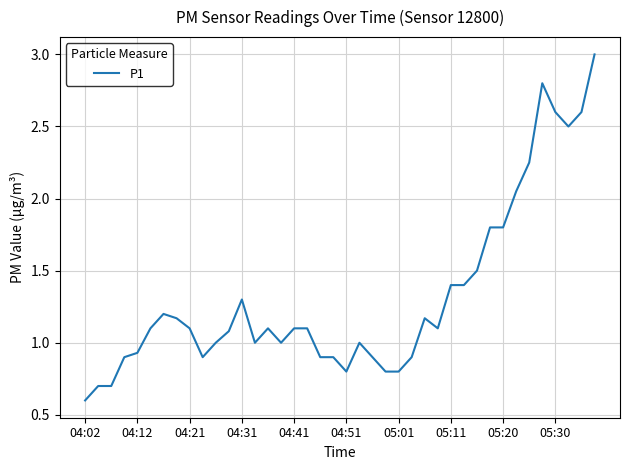

What is the difference between the maximum and minimum values?

2.4